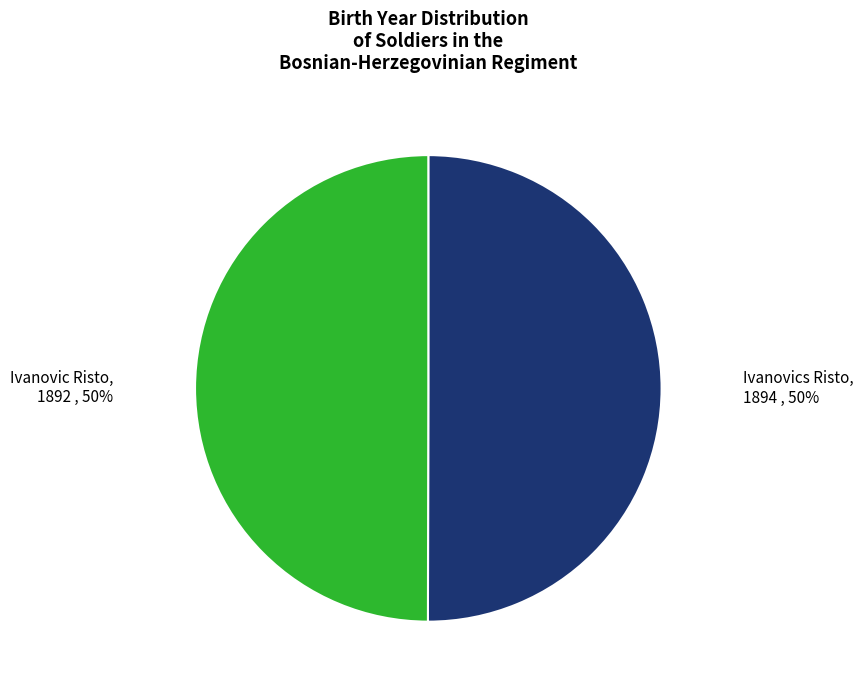

To the nearest percent, what is the average slice percentage?

50%